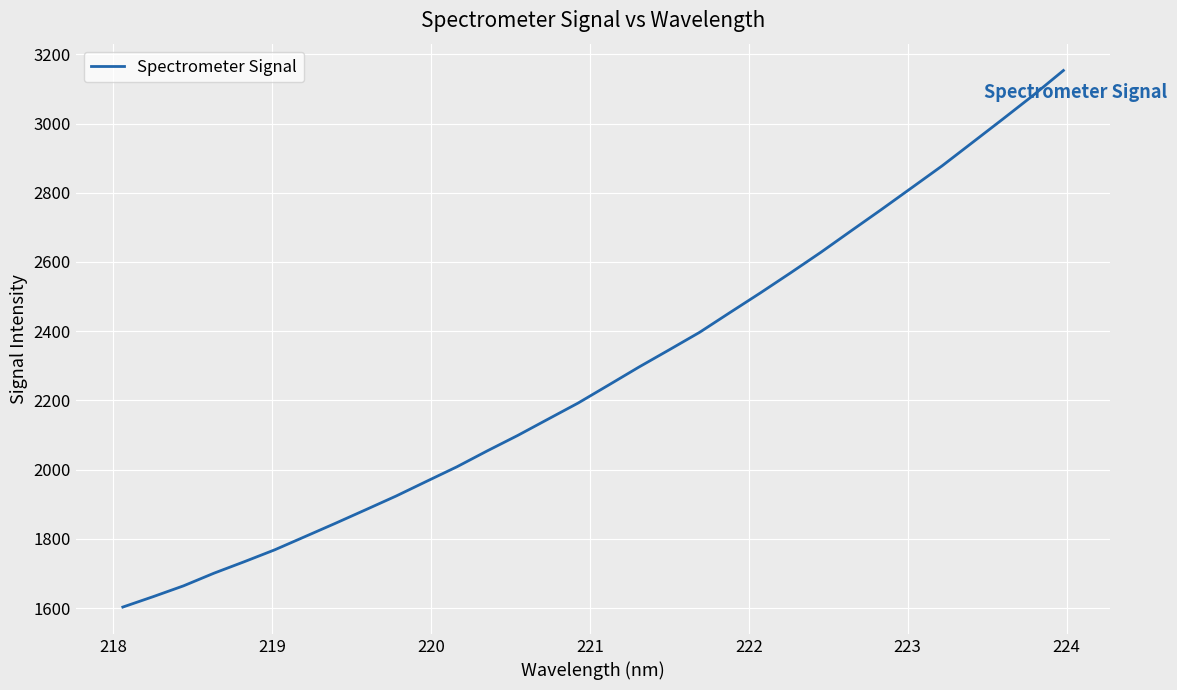

Reading right to left, what are all the values shown in this chart?

3153.3	3081.3	3012.8	2945.3	2877.9	2814.8	2751.9	2690.2	2628.0	2568.6	2510.4	2453.8	2396.7	2346.2	2296.3	2244.3	2192.6	2145.7	2098.5	2054.1	2008.1	1966.1	1923.8	1884.2	1844.9	1806.5	1768.3	1734.0	1700.8	1664.3	1633.0	1602.9